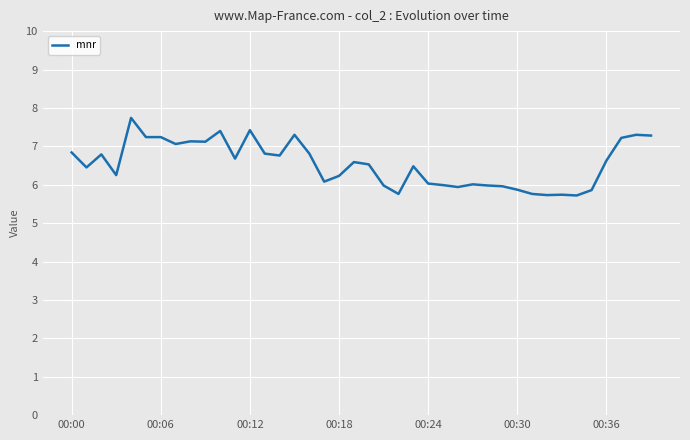

Count the number of data series in this chart.

1